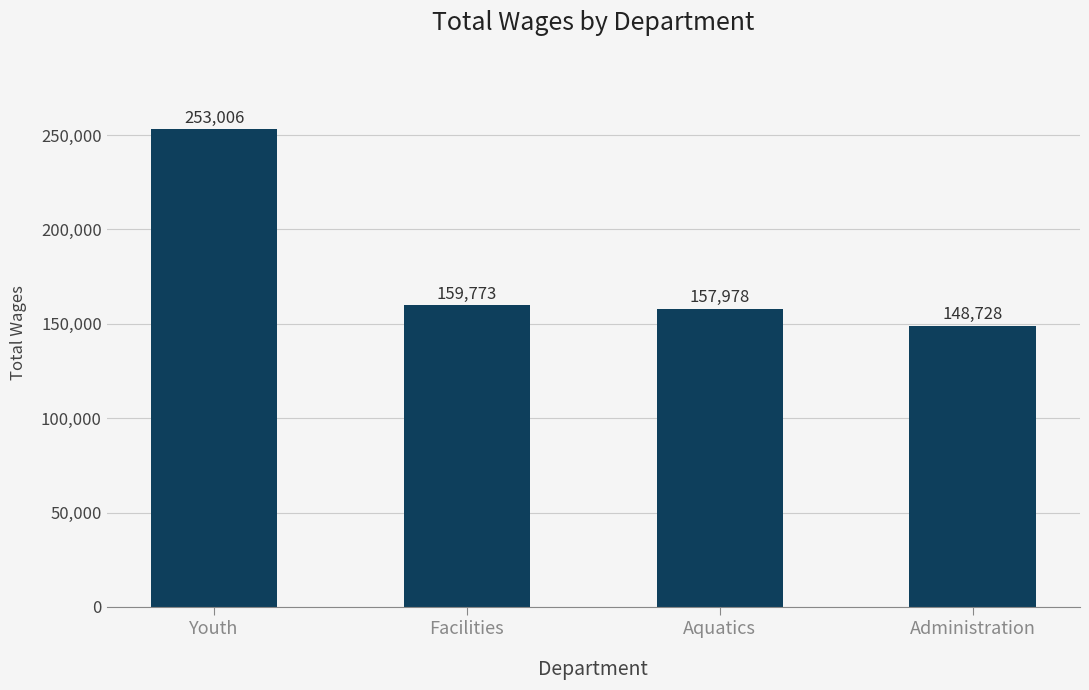

Approximately how many times larger is the value at Youth compared to Aquatics?

1.6